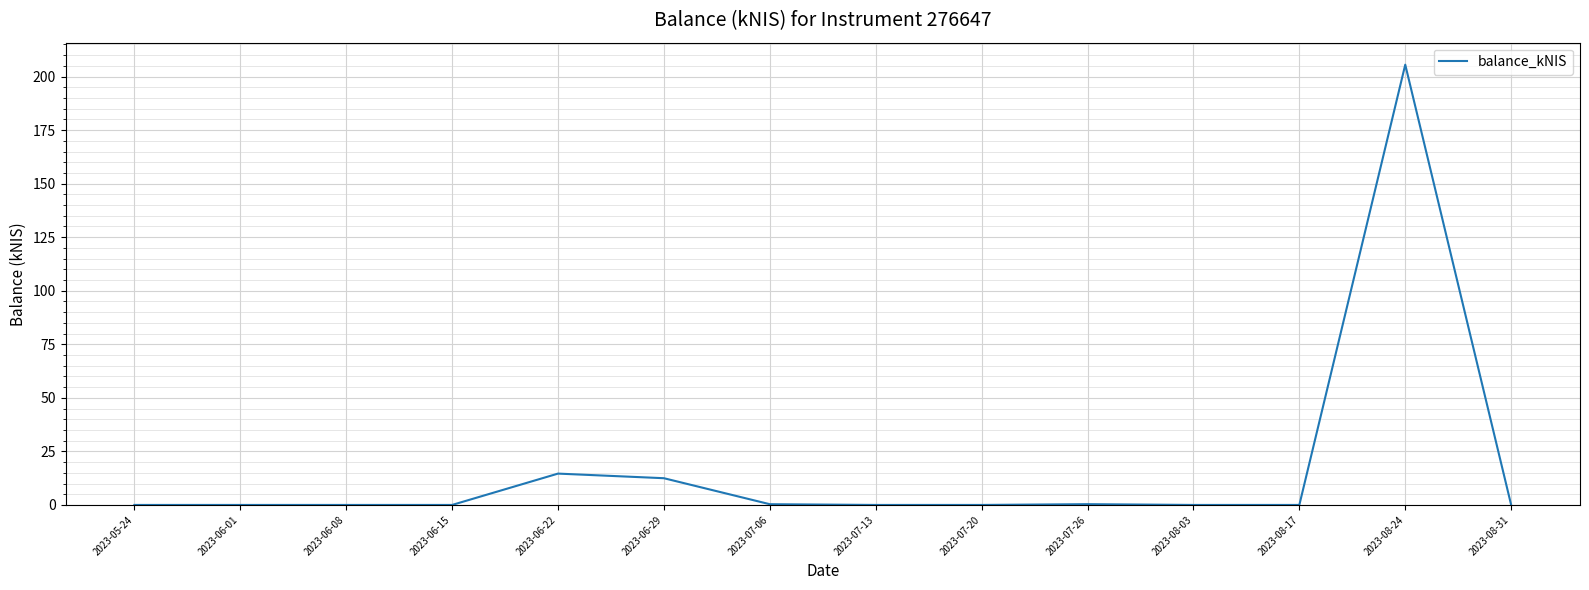

Does the chart display data point markers on the line(s)?

No